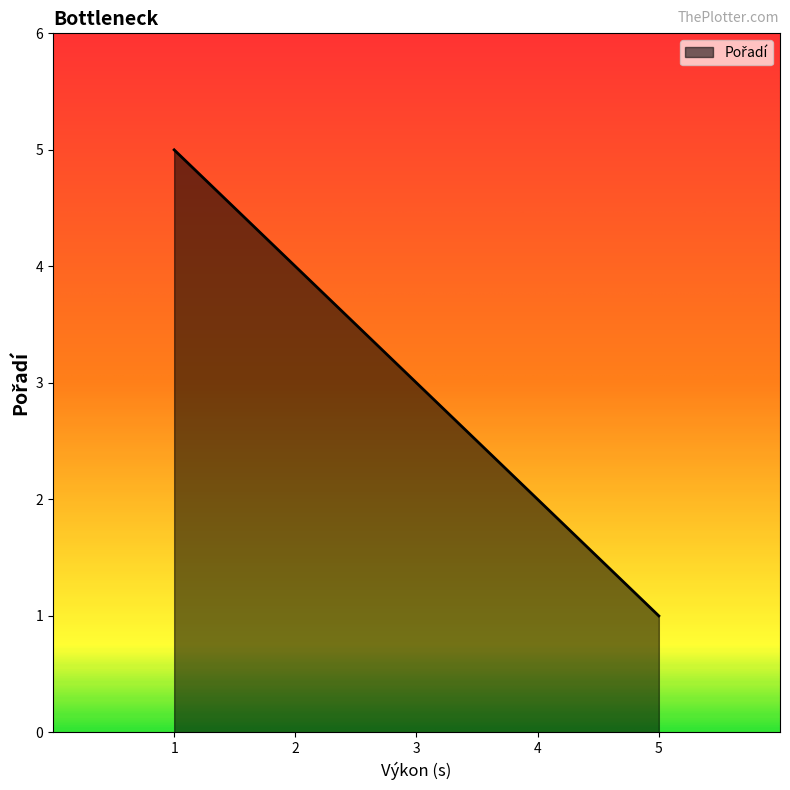

Is it true that the value at 4 is 1?

False